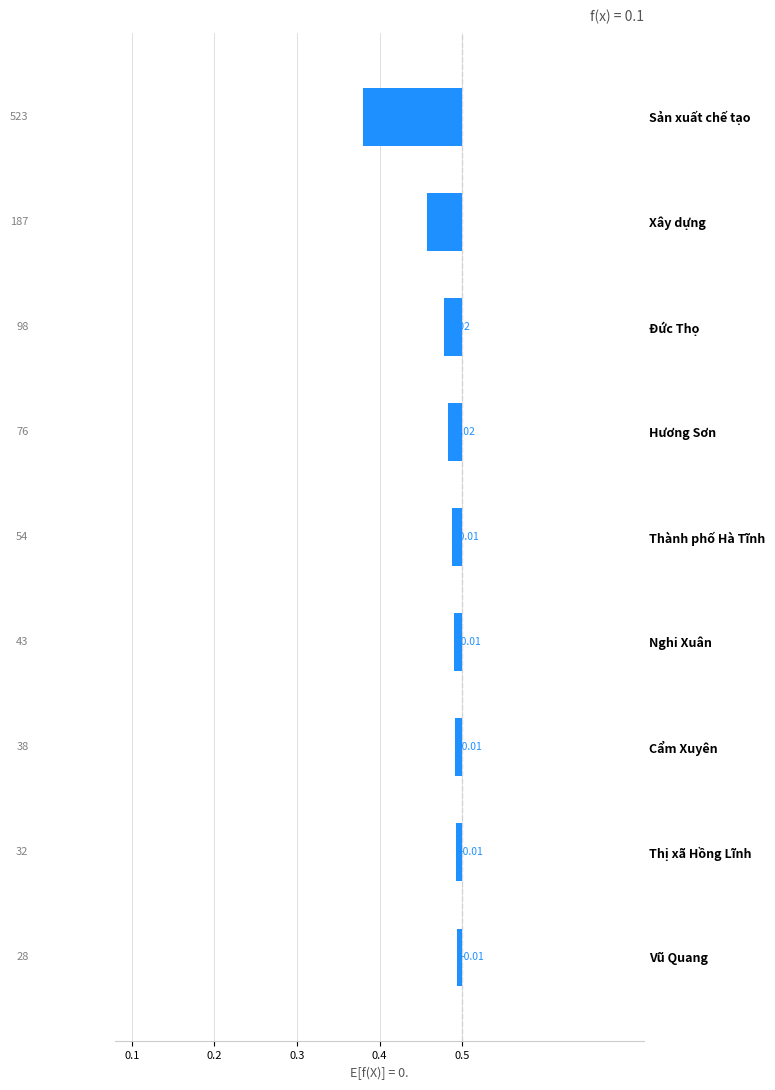

The value at Thị xã Hồng Lĩnh is -0.0. True or false?

False